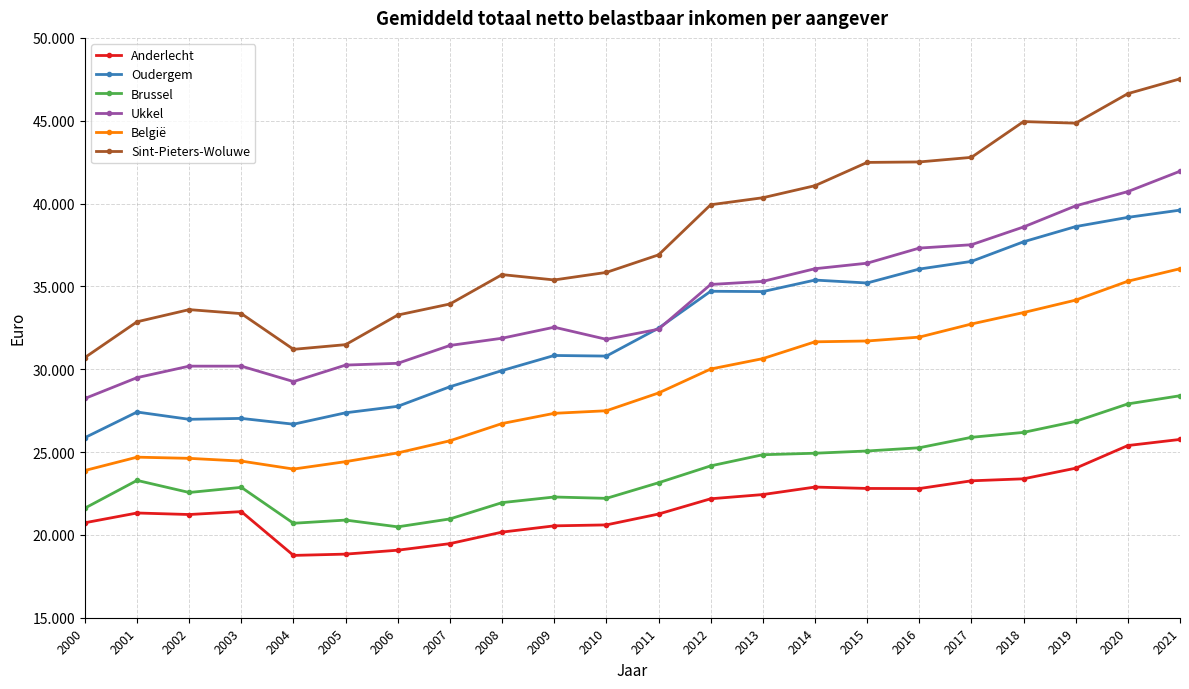

True or false: Anderlecht and België intersect in this chart.

False